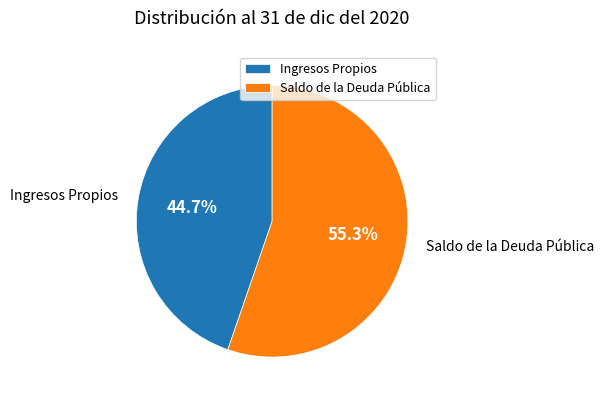

What is the ratio of the value at Saldo de la Deuda Pública to the value at Ingresos Propios?

1.2